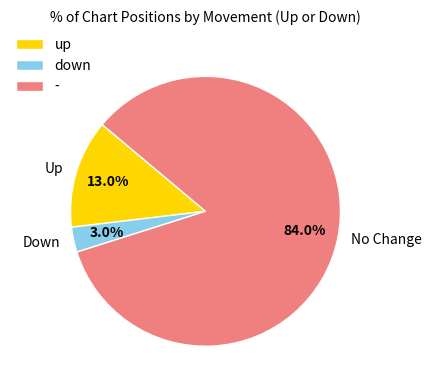

To the nearest percent, what portion does down represent?

3%